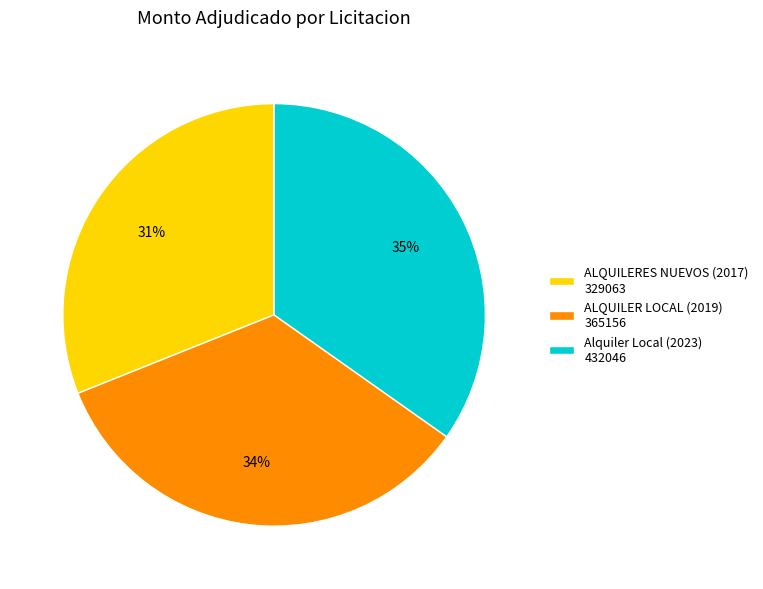

What percentage is the Alquiler Local (2023) 432046 slice, to the nearest percent?

35%